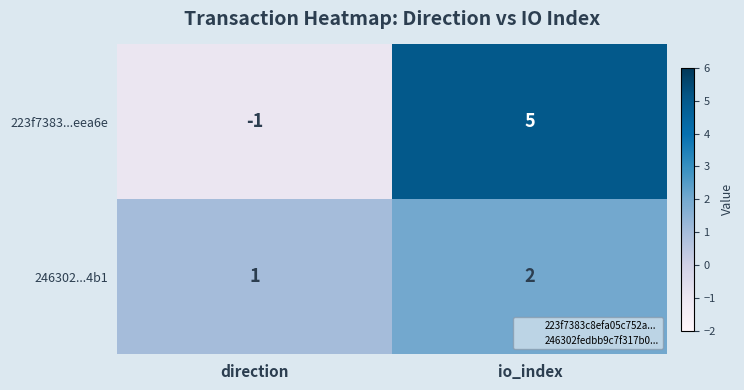

Reading right to left, what are all the values shown in this chart?

223f7383...eea6e: io_index=5	direction=-1
246302...4b1: io_index=2	direction=1